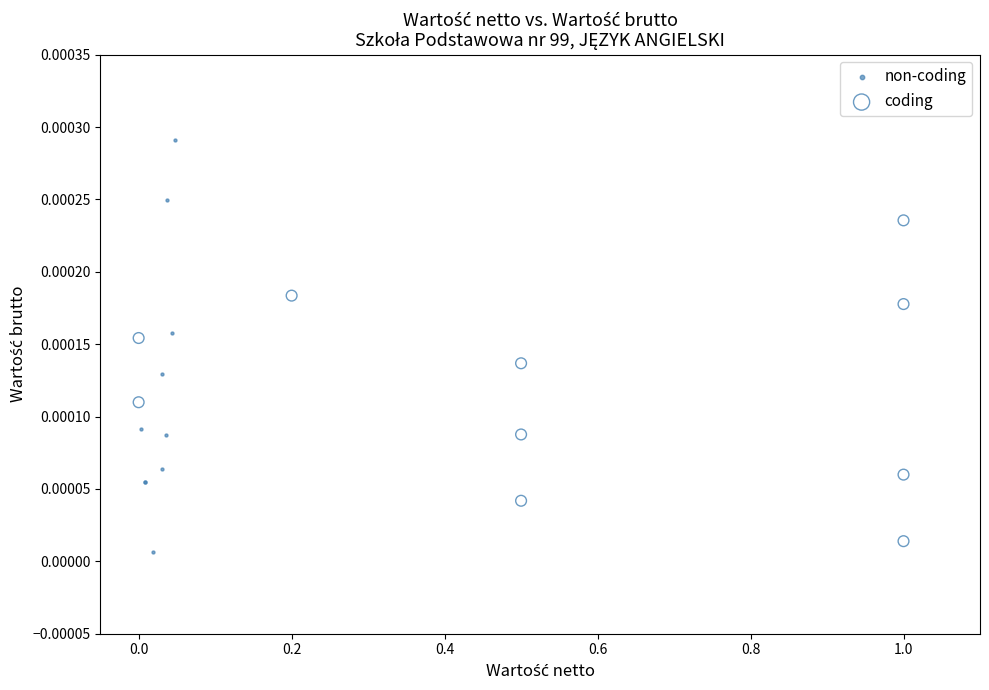

Which series has the widest spread of Y values?

non-coding